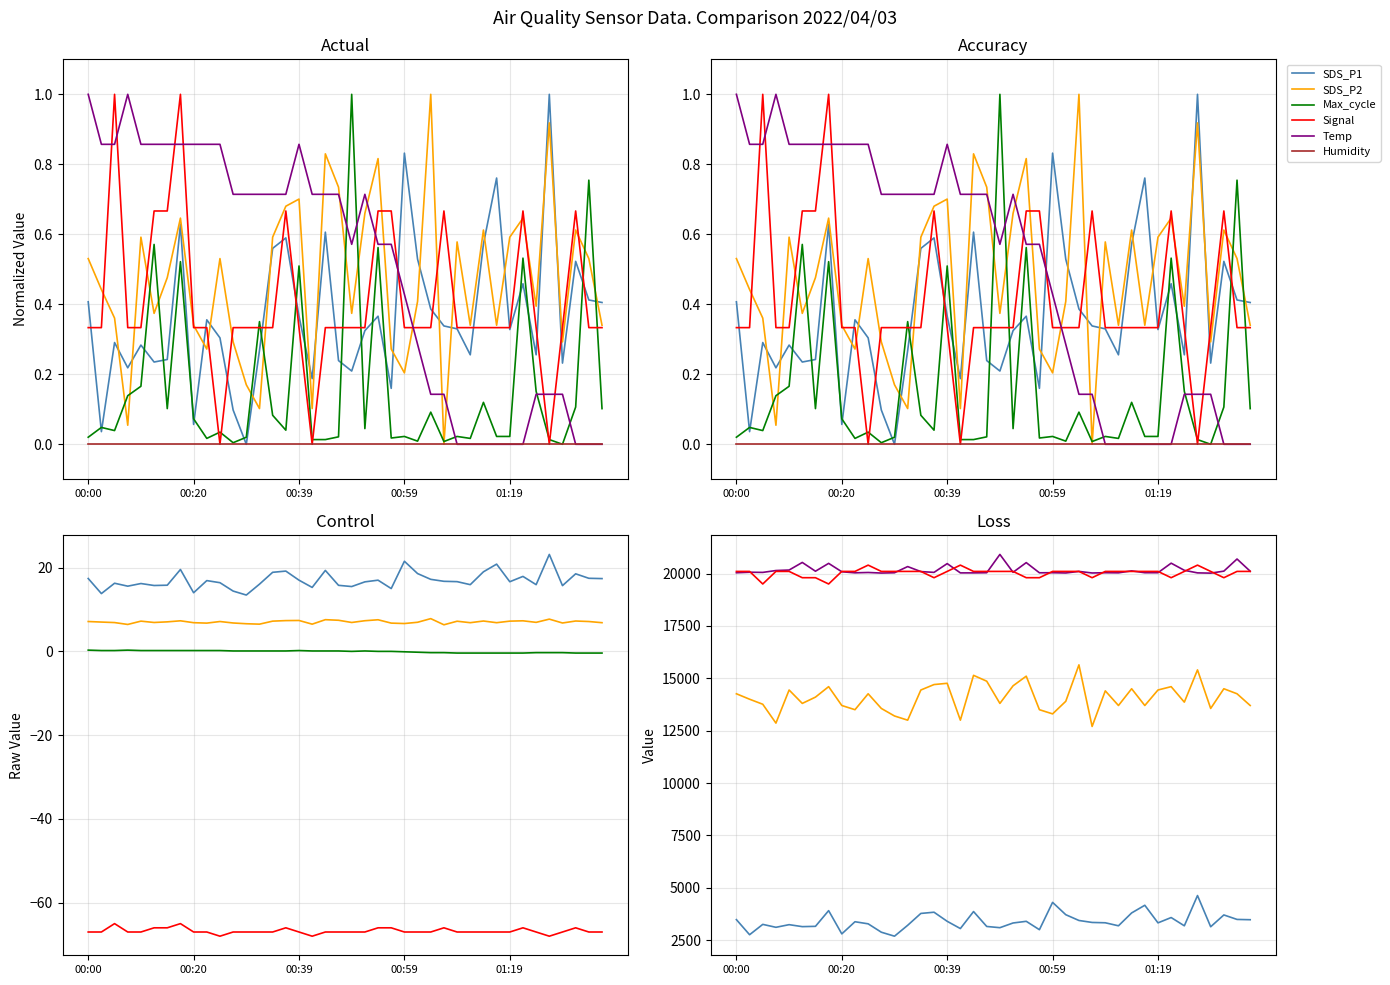

Which series changed the most between 01:11 and 01:33?

Max_cycle